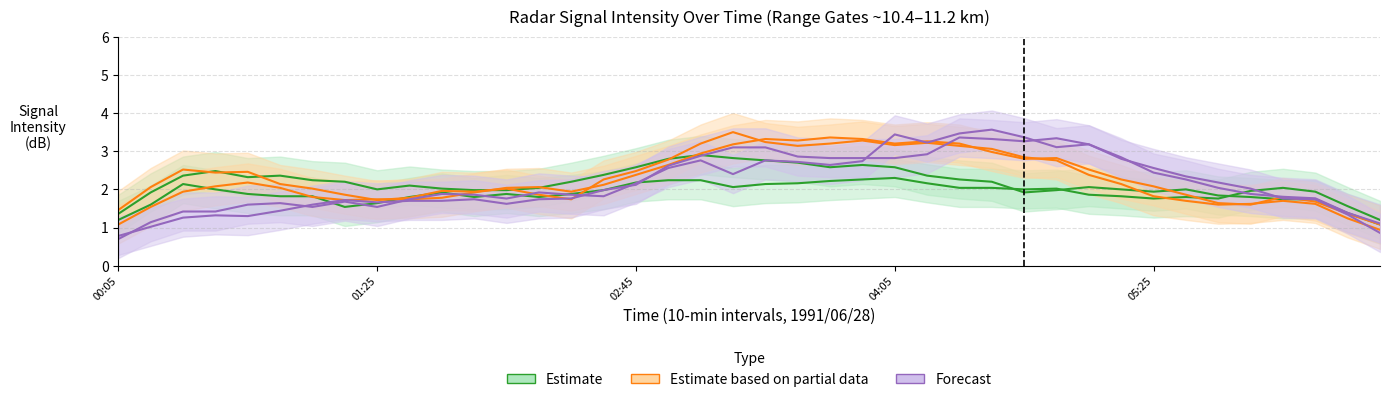

What is the average value of the Estimate line series?

2.2